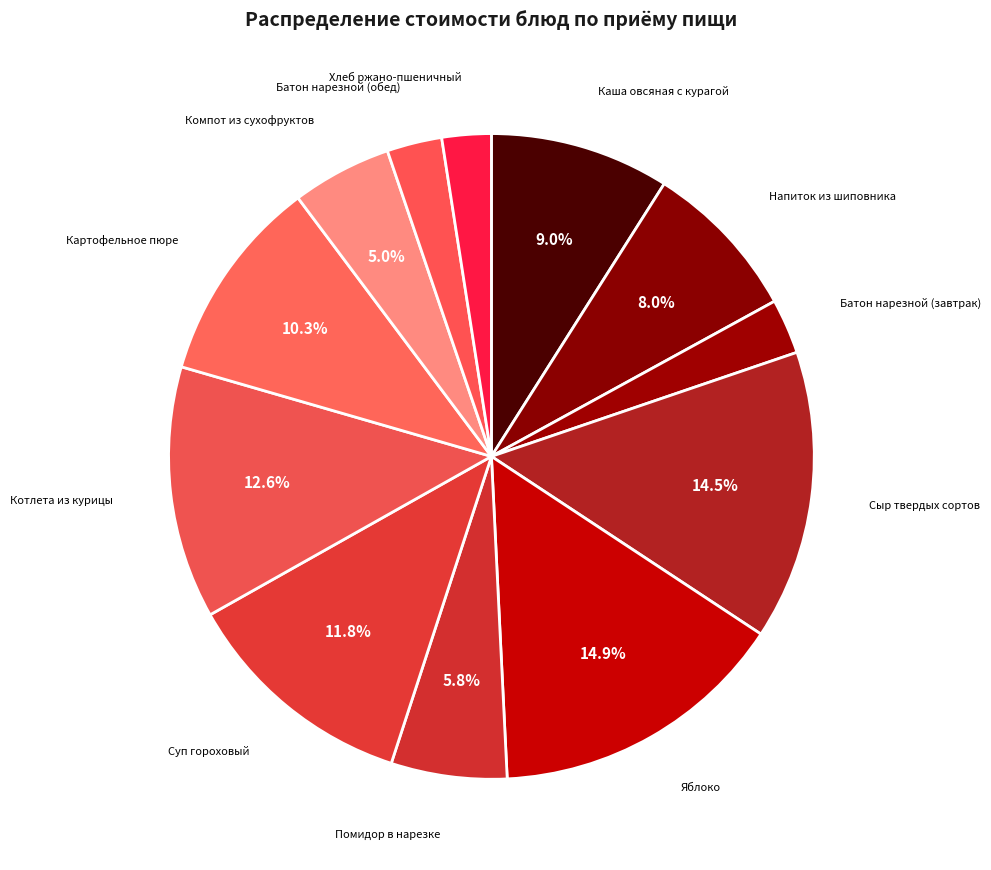

Count the number of slices in the pie.

12